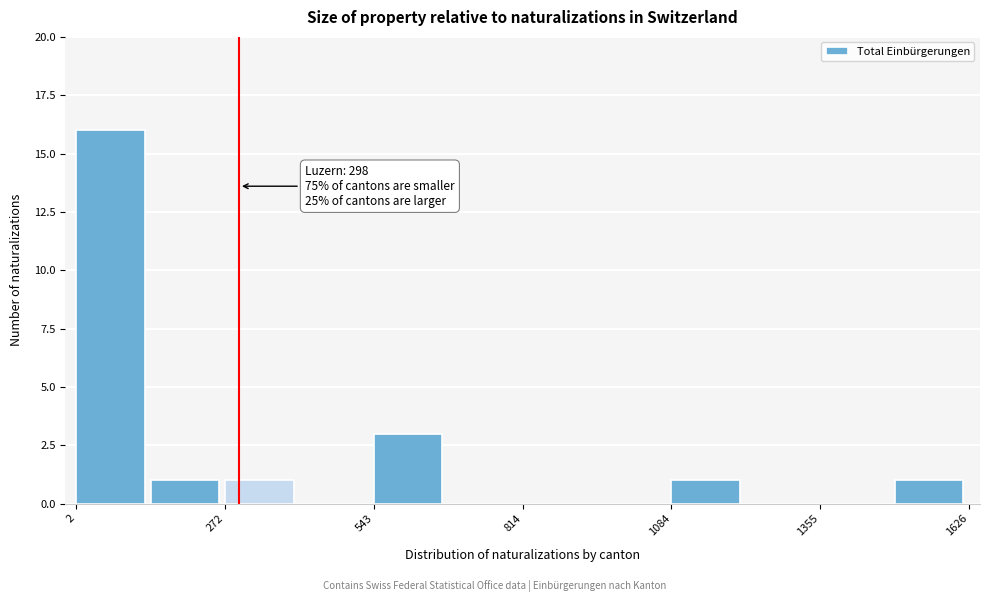

Around what value on the x-axis is the tallest bar? Give the approximate position of its centre, as read against the axis.

50